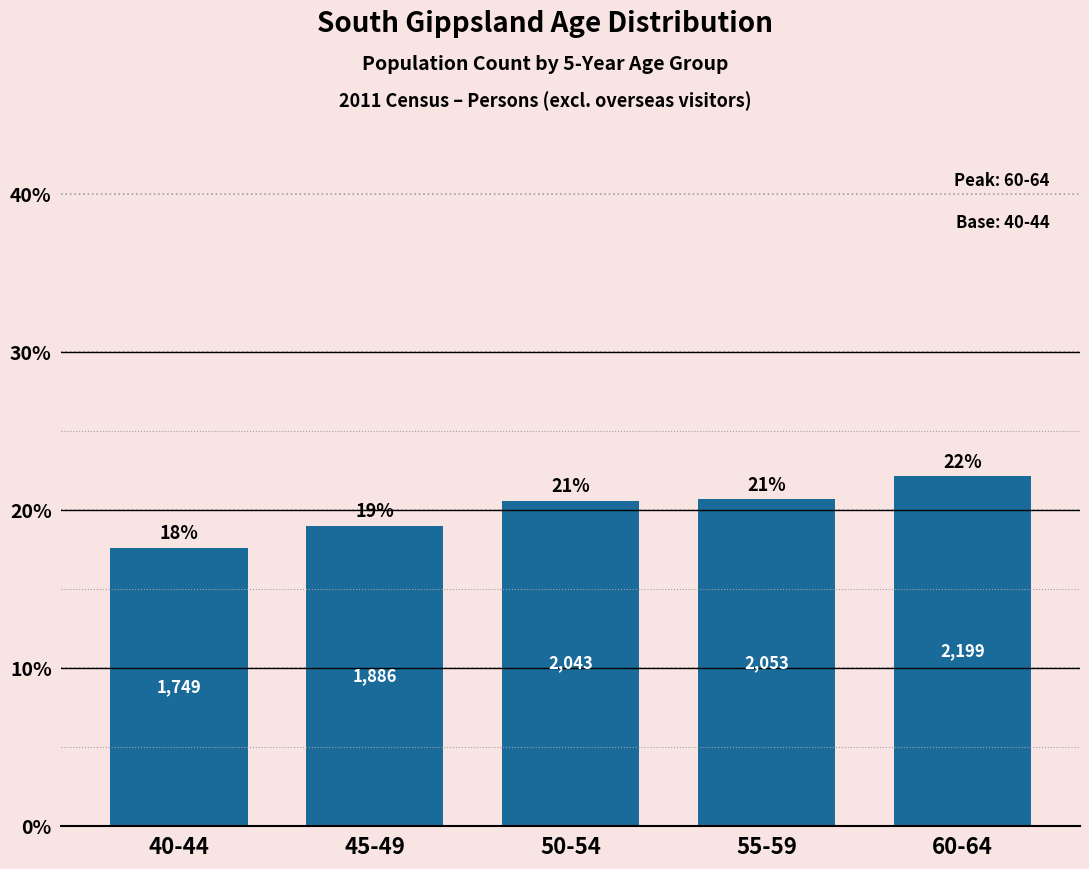

Does the chart contain any negative values?

No